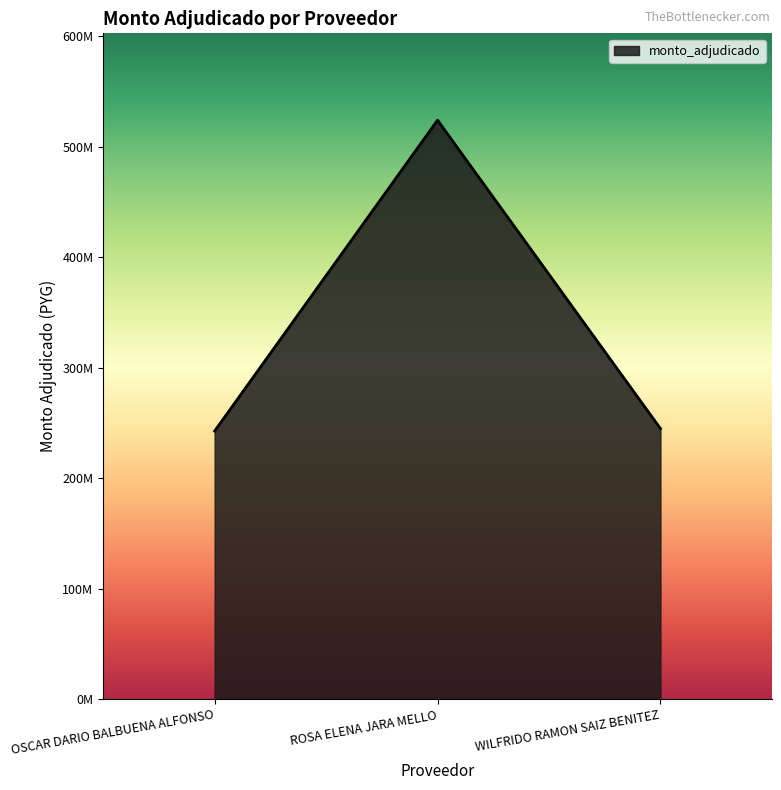

What is the value of the 3rd point from the left?

244849350